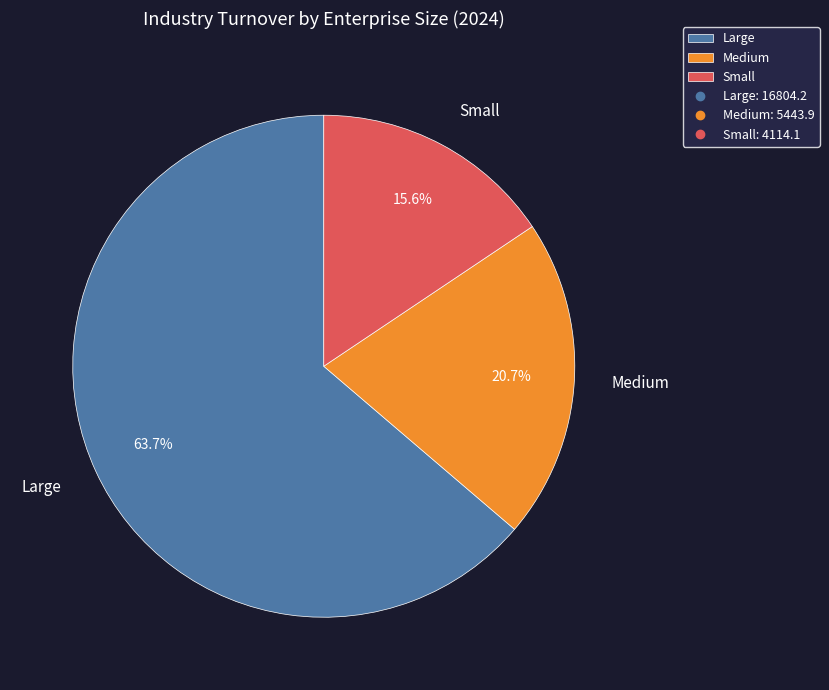

What is the total percentage of Small and Medium?

36.3%